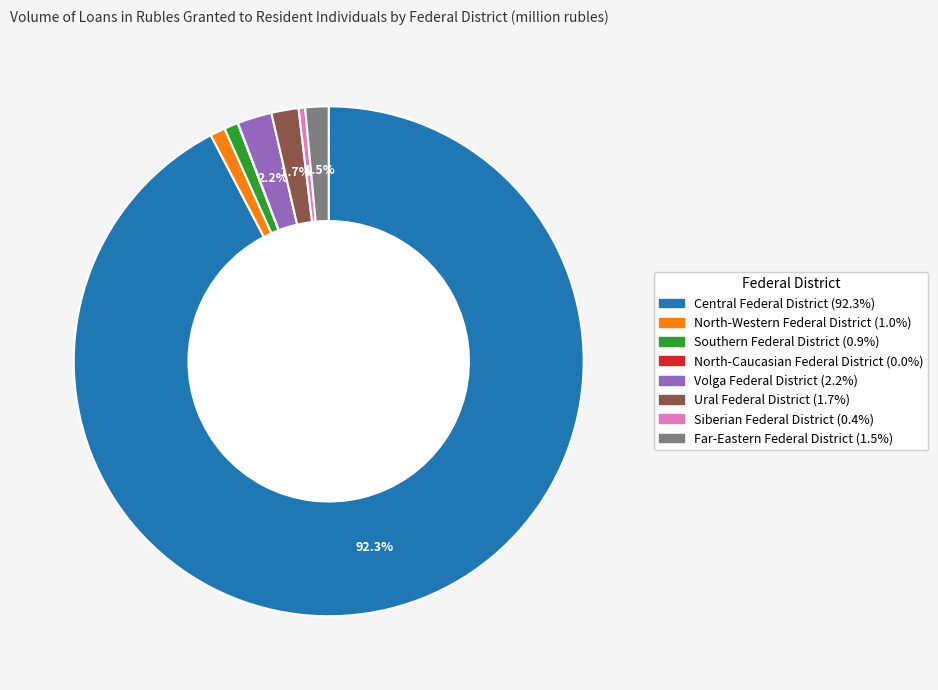

What is the ratio of the value at Far-Eastern Federal District to the value at Siberian Federal District?

3.6